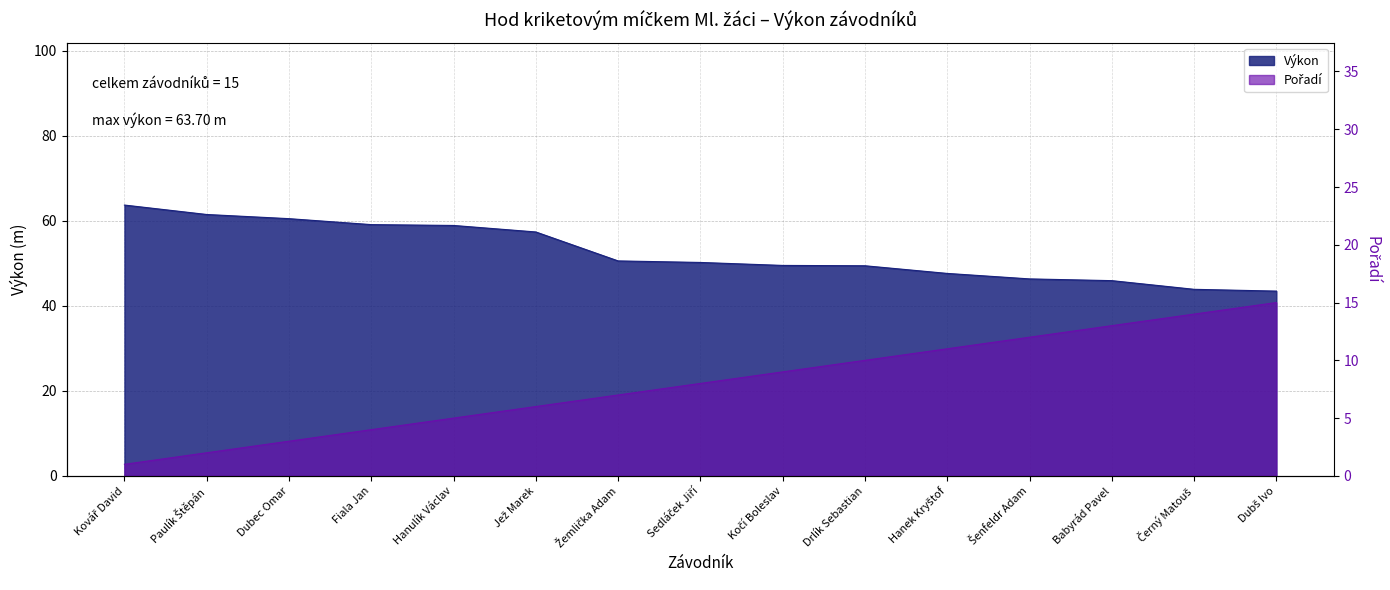

True or false: Pořadí and Výkon intersect in this chart.

False